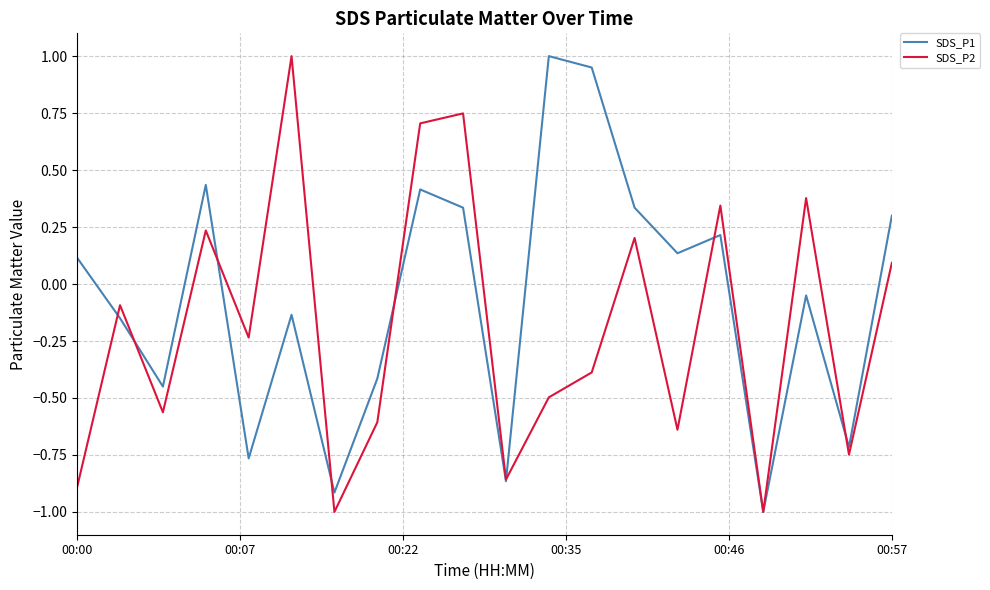

What is the minimum value for SDS_P1?

-1.0